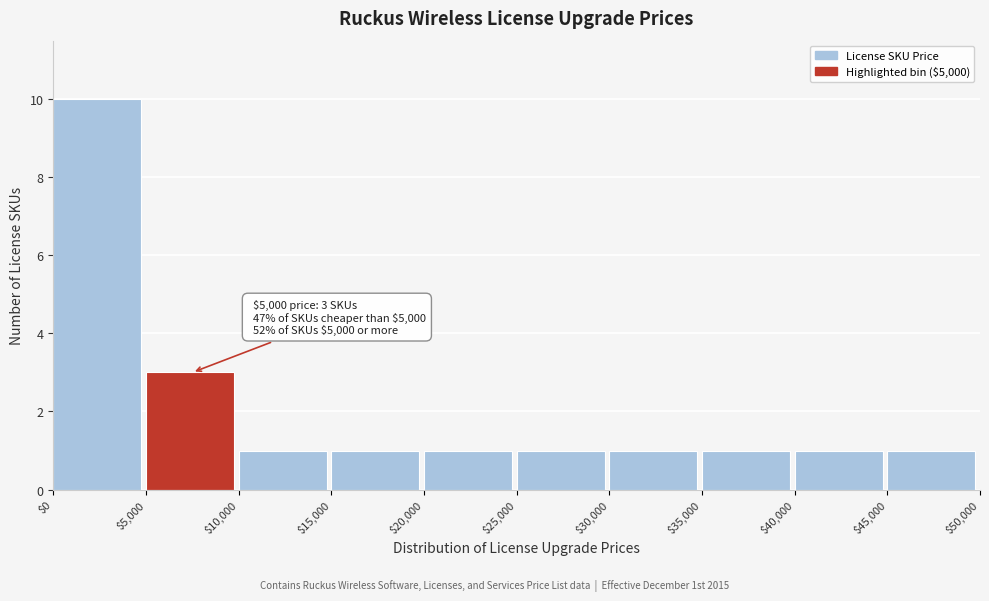

Which range on the x-axis has the tallest bar?

$0 to $5,000